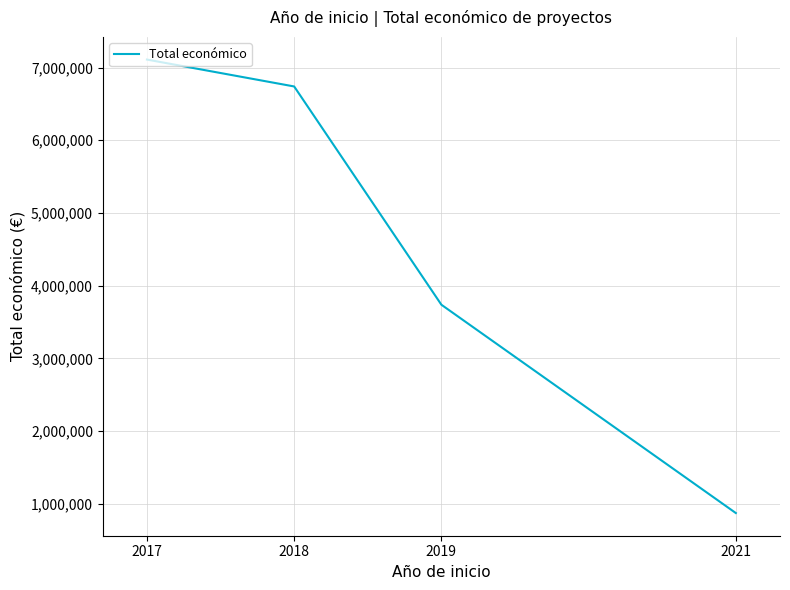

Reading left to right, transcribe all the data shown in this chart.

2017=7110781	2018=6740624	2019=3737219	2021=870728